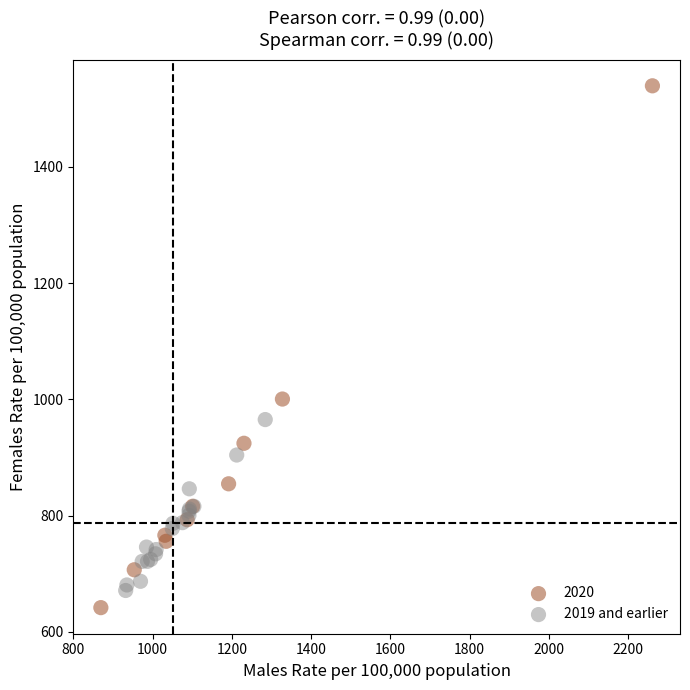

Which series contains the highest Y value?

2020